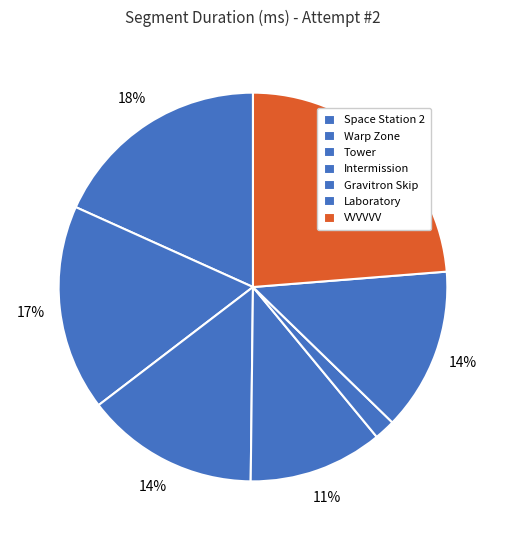

What is the smallest slice in the pie chart?

Gravitron Skip